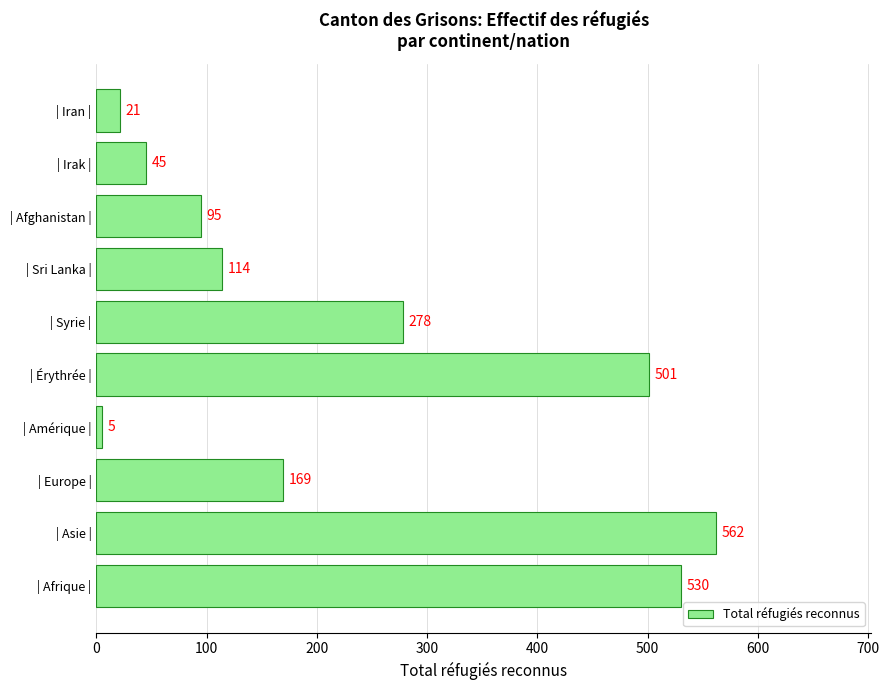

True or false: the data shows 19 at | Irak |.

False